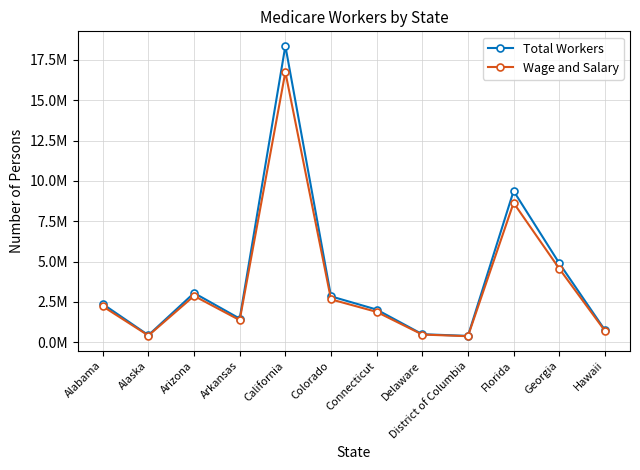

What is the value of the Total Workers point at the 6th from the left?

2845332